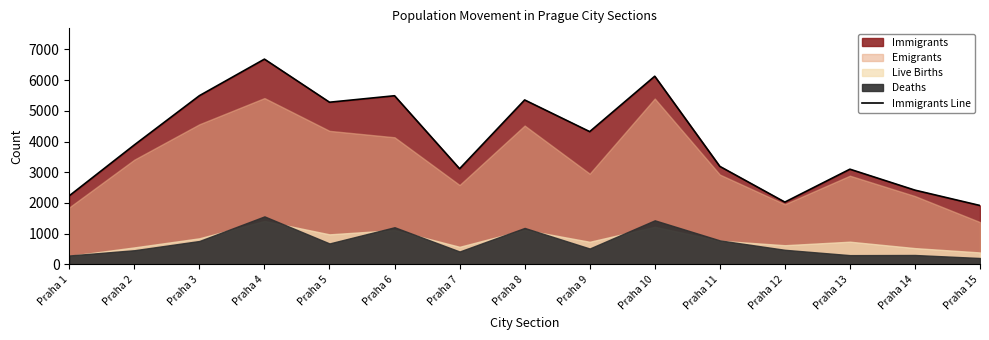

Reading left to right, transcribe all the data shown in this chart.

2235	3890	5493	6683	5280	5491	3115	5354	4323	6126	3192	2029	3100	2418	1918